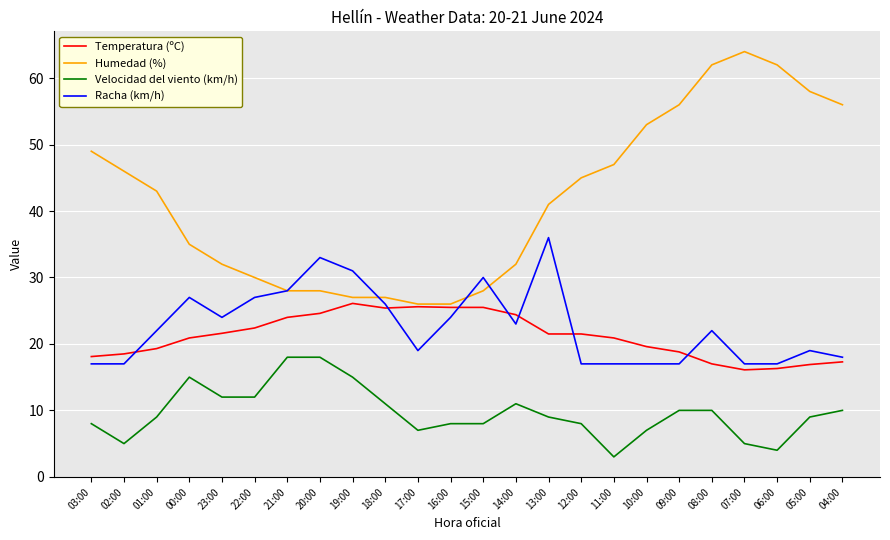

True or false: Velocidad del viento (km/h) and Humedad (%) cross at least once.

False